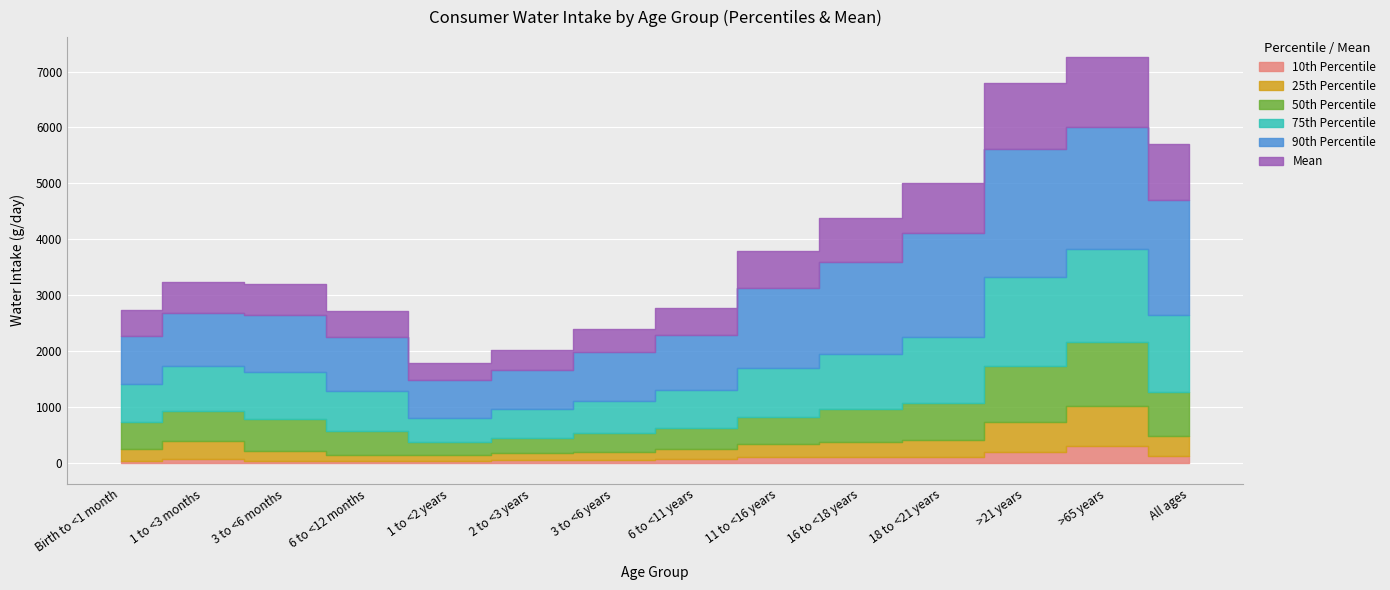

Does the chart display data point markers on the line(s)?

No